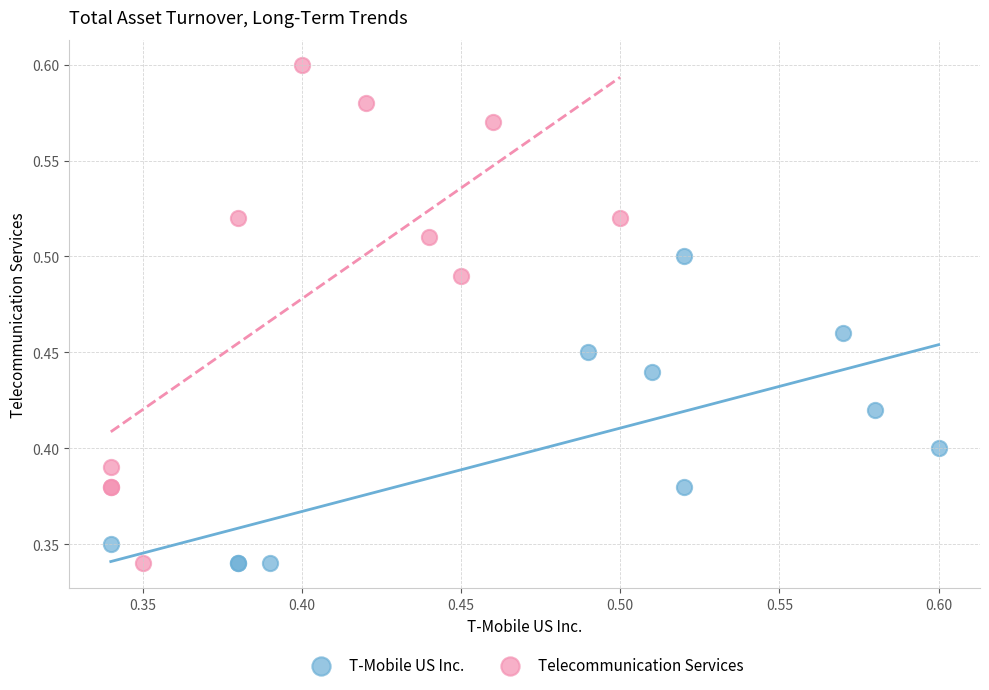

Which series reaches the maximum Y coordinate?

Telecommunication Services